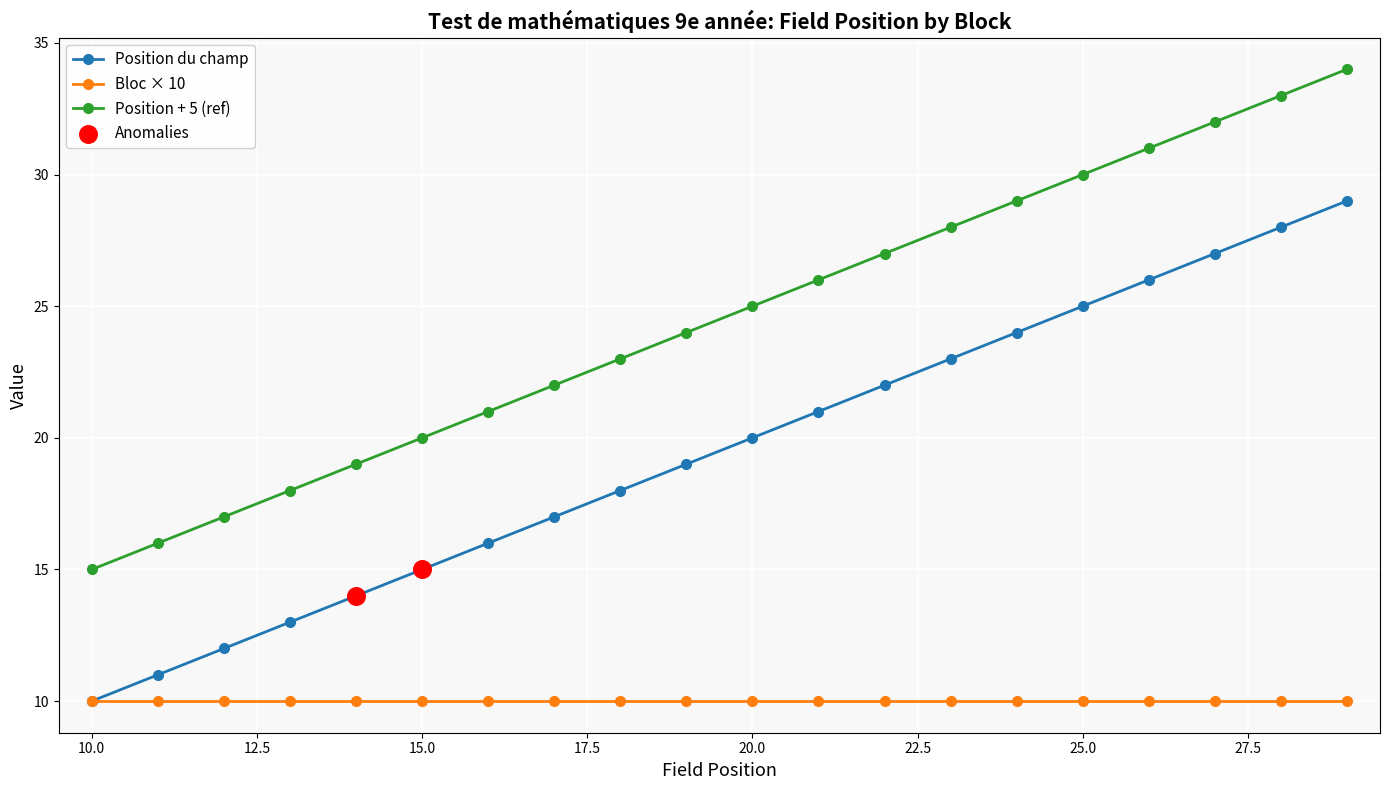

What is the greatest value displayed?

34